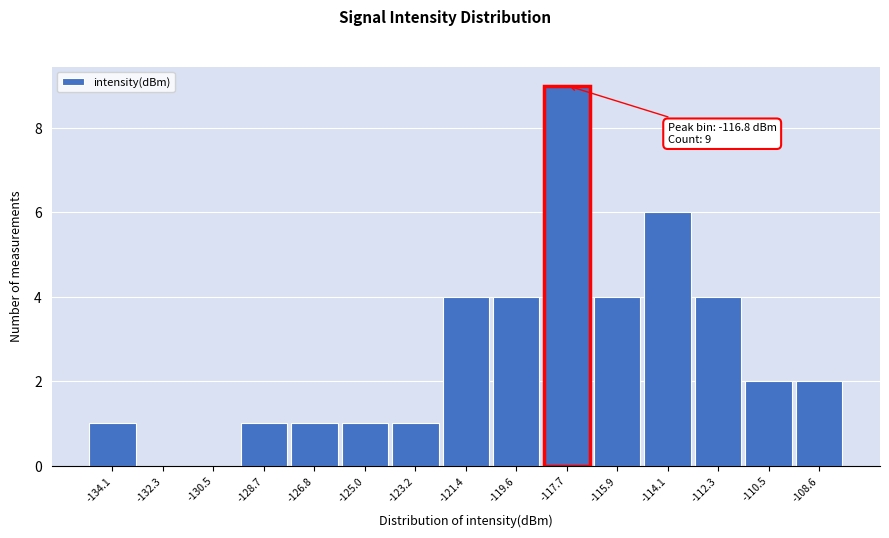

Reading right to left, extract all data points from this chart.

-108.6=2	-110.5=2	-112.3=4	-114.1=6	-115.9=4	-117.7=9	-119.6=4	-121.4=4	-123.2=1	-125.0=1	-126.8=1	-128.7=1	-130.5=0	-132.3=0	-134.1=1